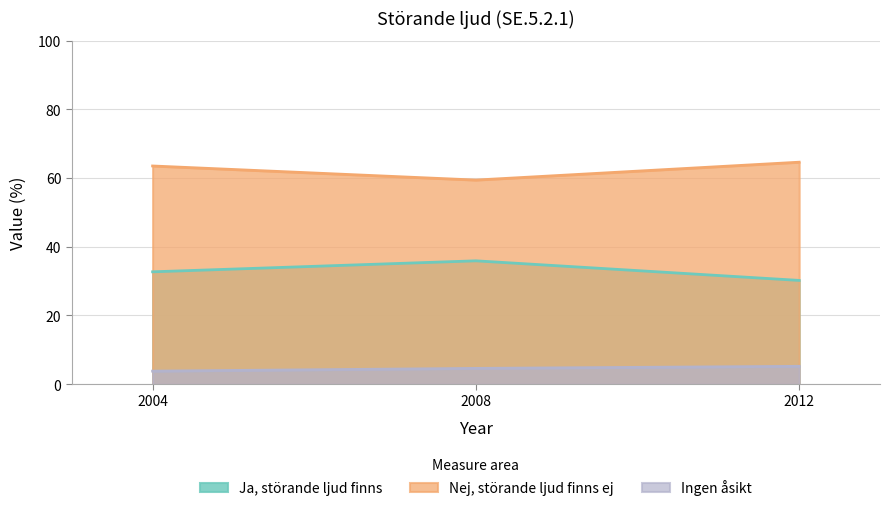

Which series changed the most between 2008 and 2012?

Ja, störande ljud finns